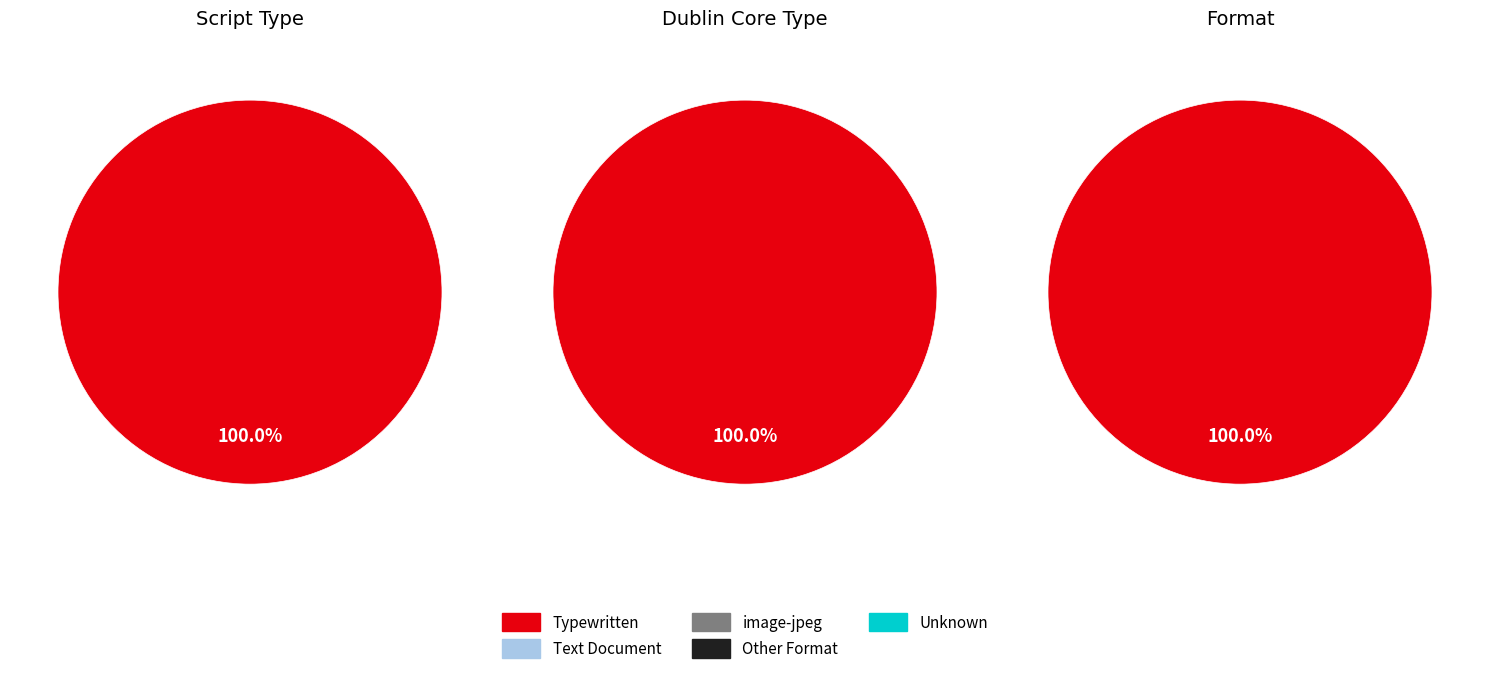

Is 0 the majority of the pie?

Yes